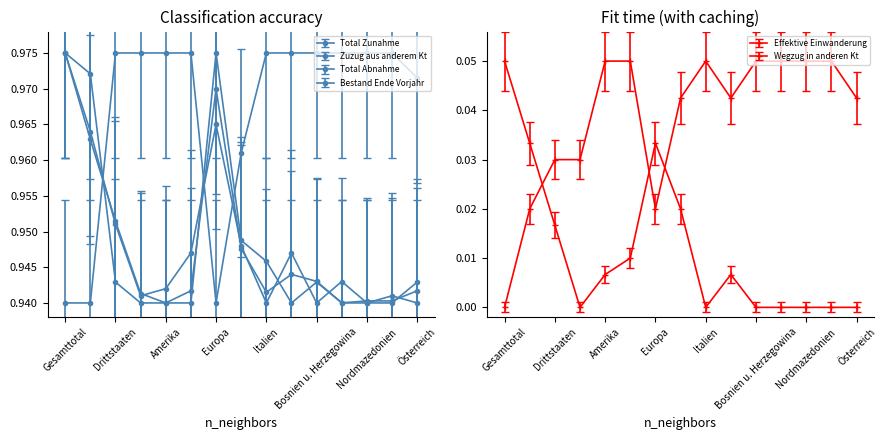

The value of Total Zunahme at Afrika is 1.3. True or false?

False